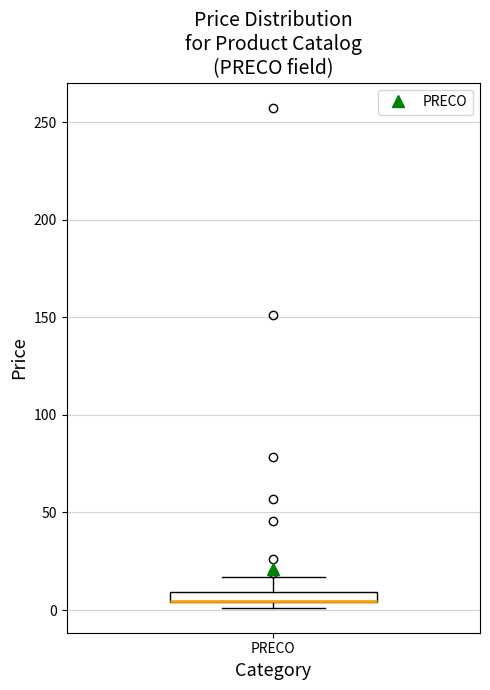

Where does the upper whisker of the box for PRECO end on the y-axis? The values are not printed on the chart, so give them approximately, as read against the axis.

15